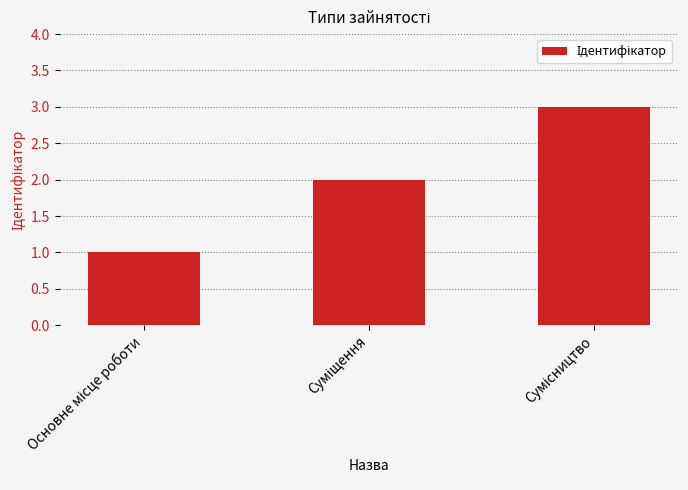

Does the chart contain stacked bars?

No